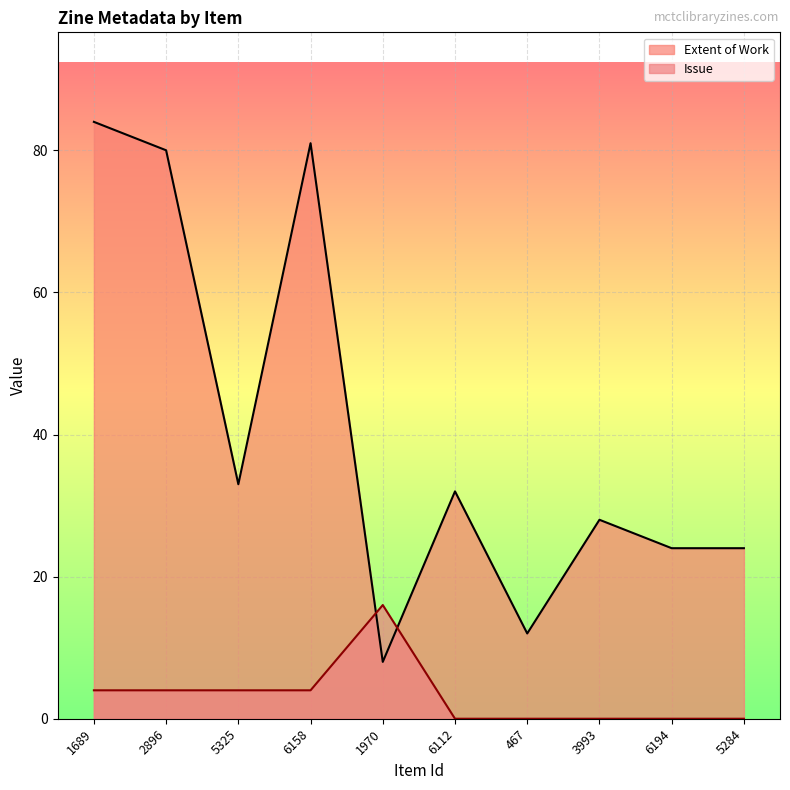

What is the sum of all Extent of Work values?

406